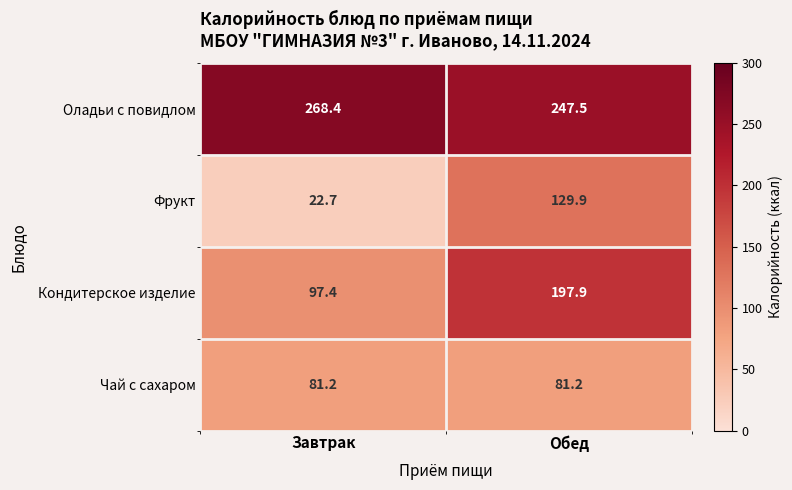

At which category does the chart reach its peak across all series?

Завтрак